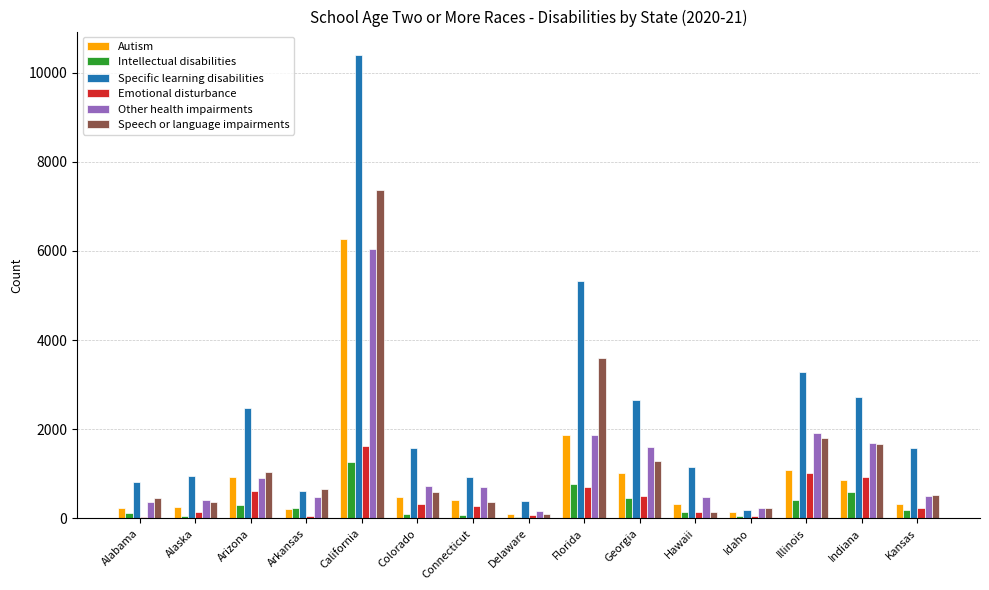

At which label does Intellectual disabilities first exceed 193?

Arizona